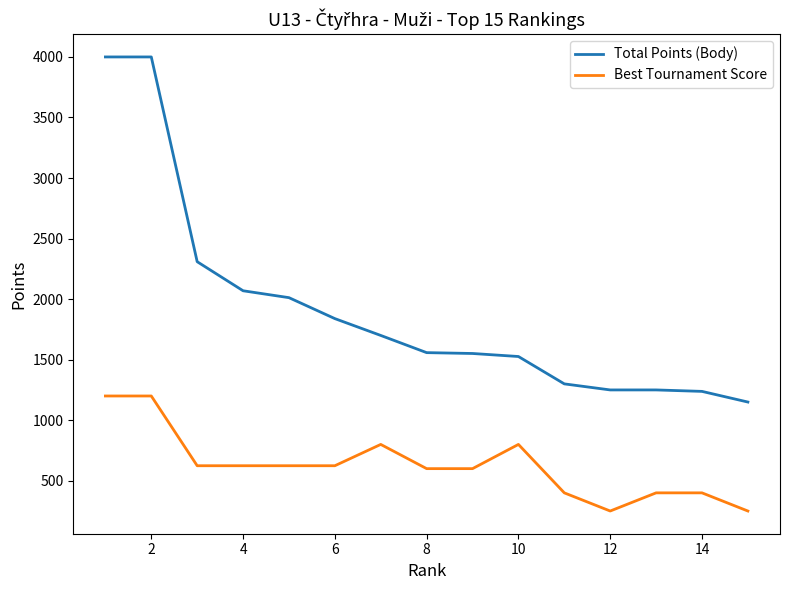

What are all the series names shown in the legend?

Total Points (Body), Best Tournament Score